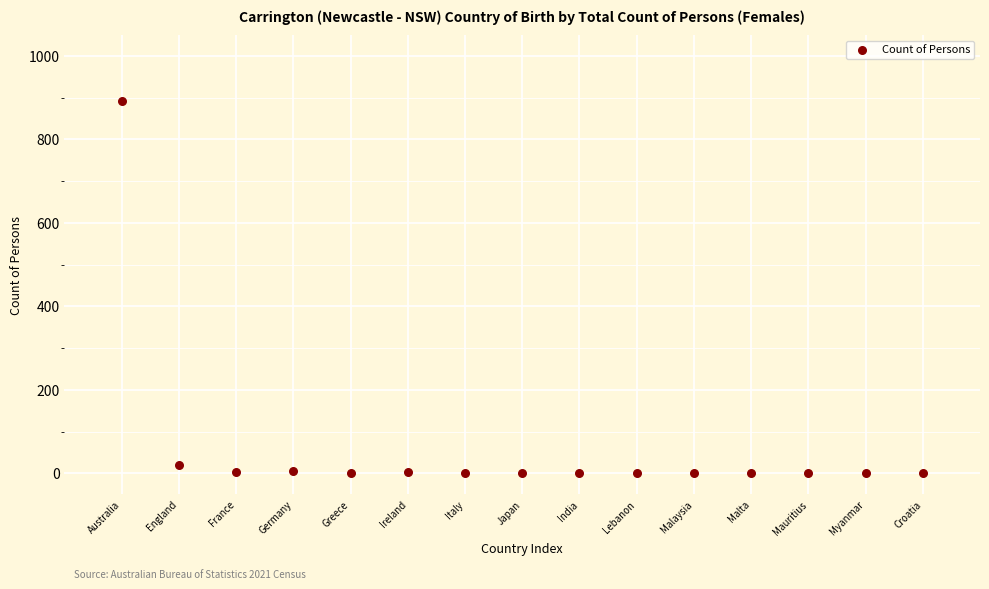

What is the range of Y values (max minus min)?

891